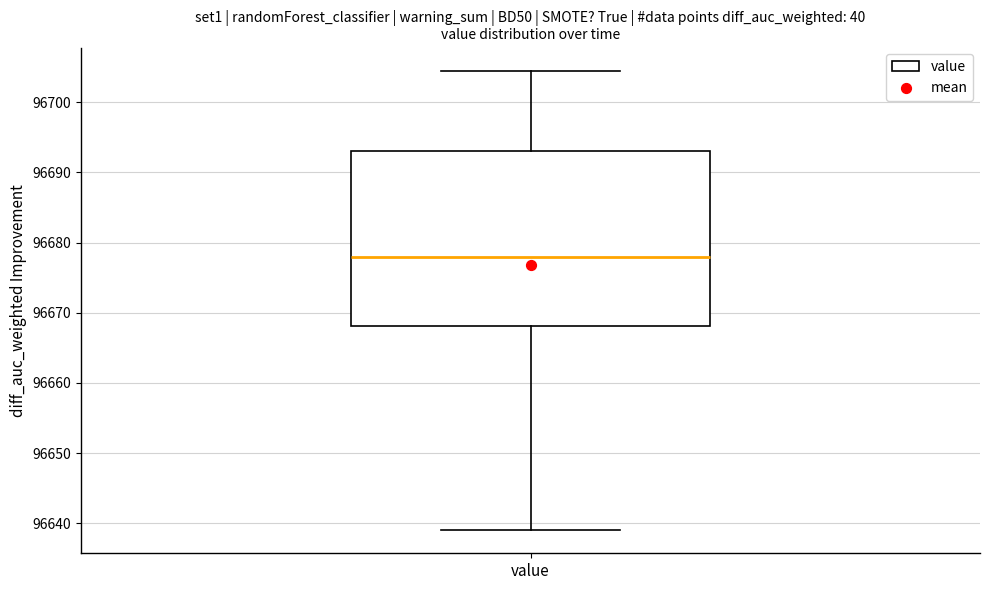

Read this box plot against the y-axis: the position of the median line, the range covered by the box, and the ends of both whiskers. The values are not printed on the chart, so give them approximately, as read against the axis.

median 96678, box 96668 to 96693, whiskers 96639 to 96705